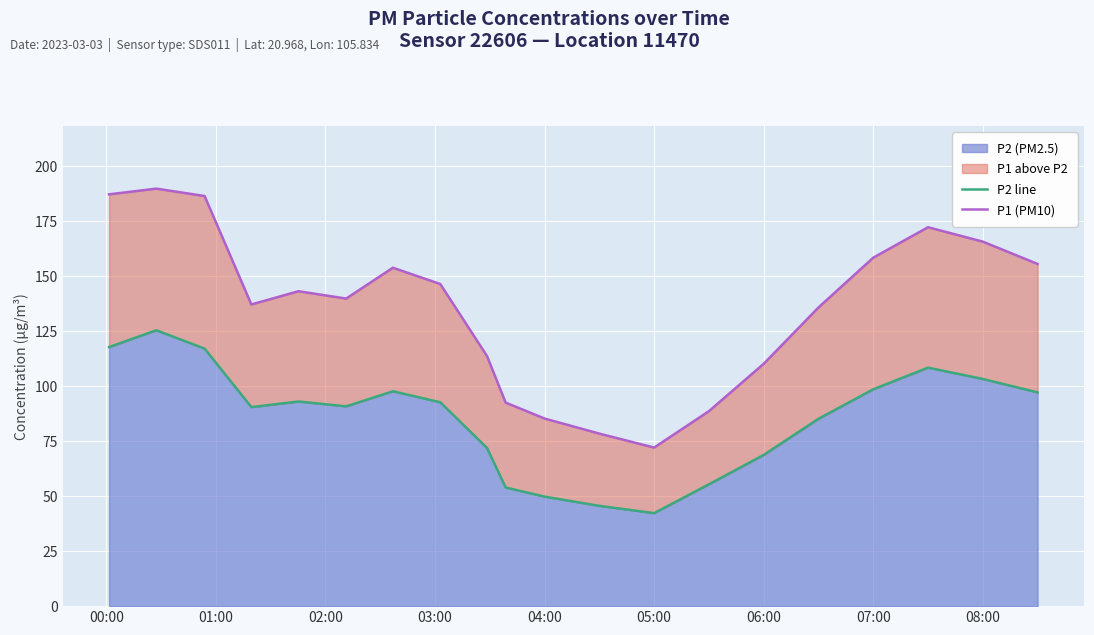

What is the lowest value of the P2 (PM2.5) series?

42.3